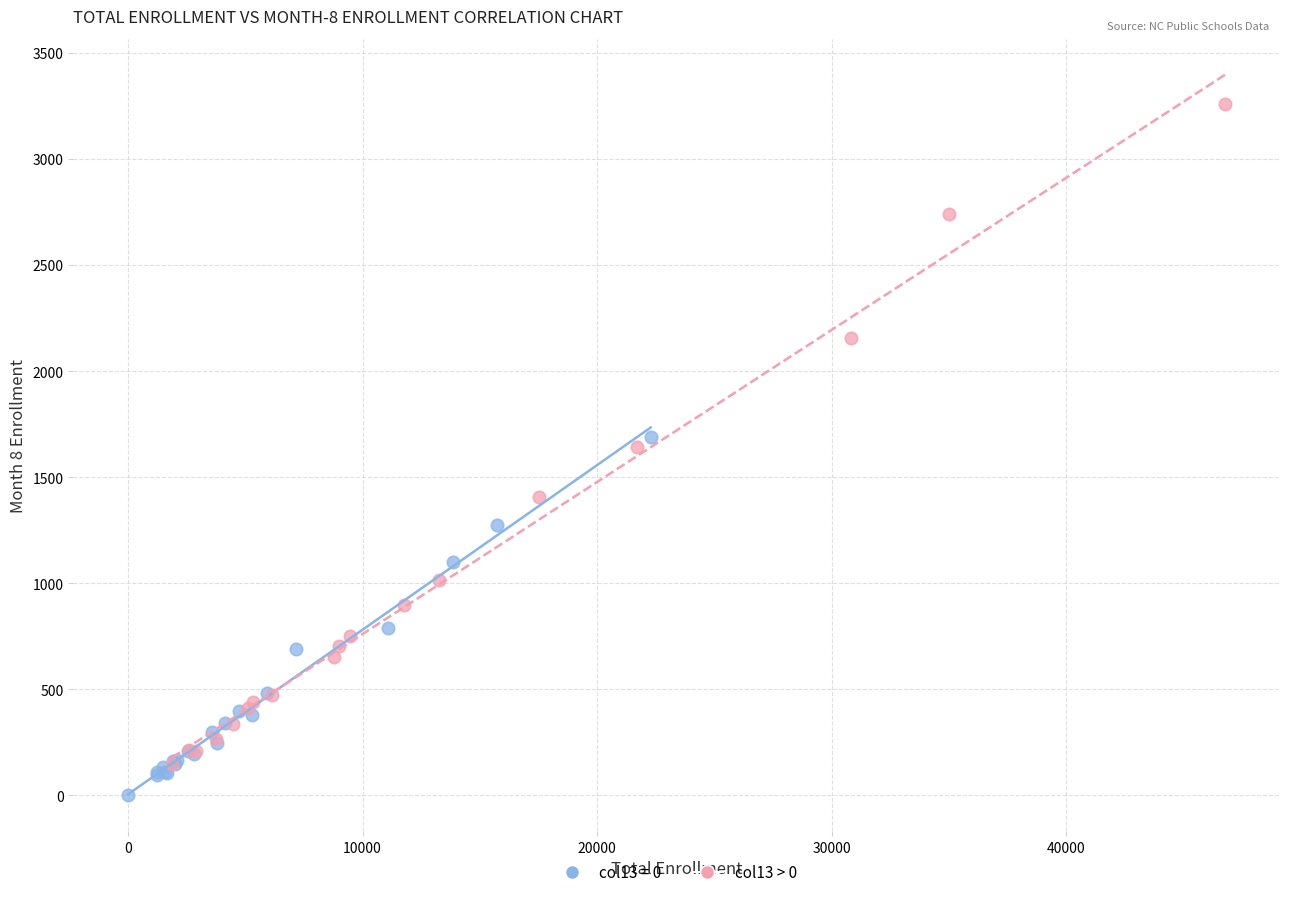

Which series has the widest spread of Y values?

col13 > 0